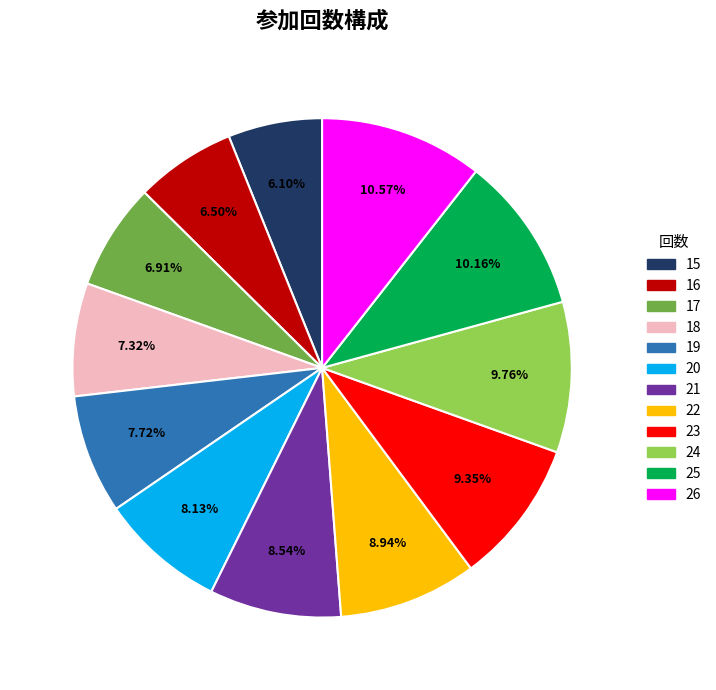

Between 15 and 25, which is larger?

25